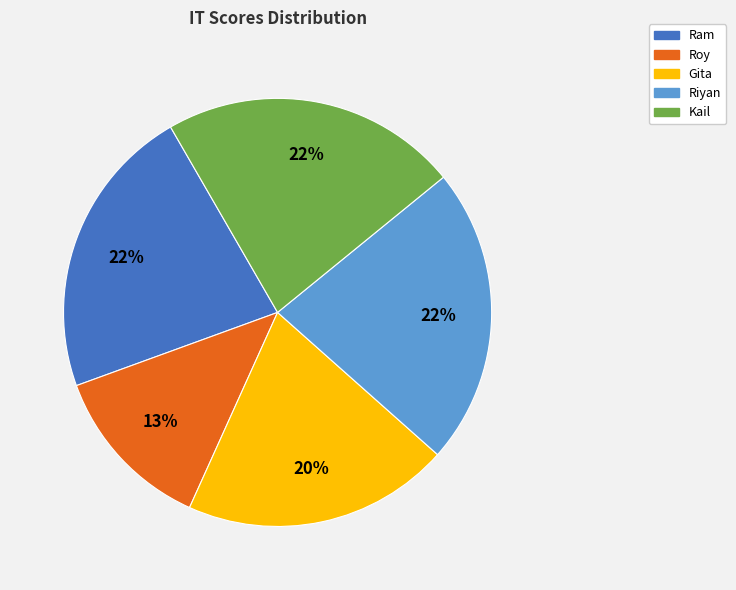

To the nearest percent, what percentage of the pie is Roy?

13%